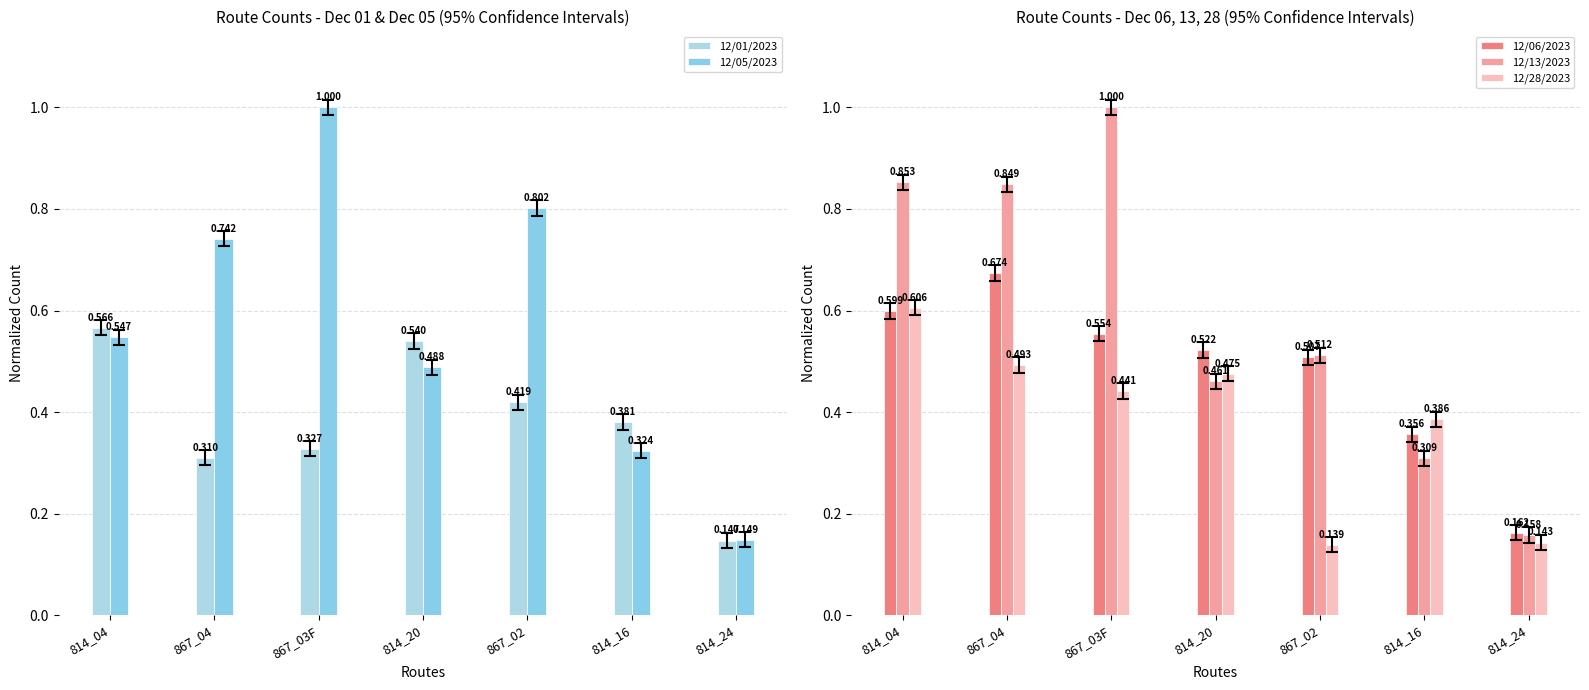

Is it true that 12/05/2023 equals 0.8 at 814_20?

False